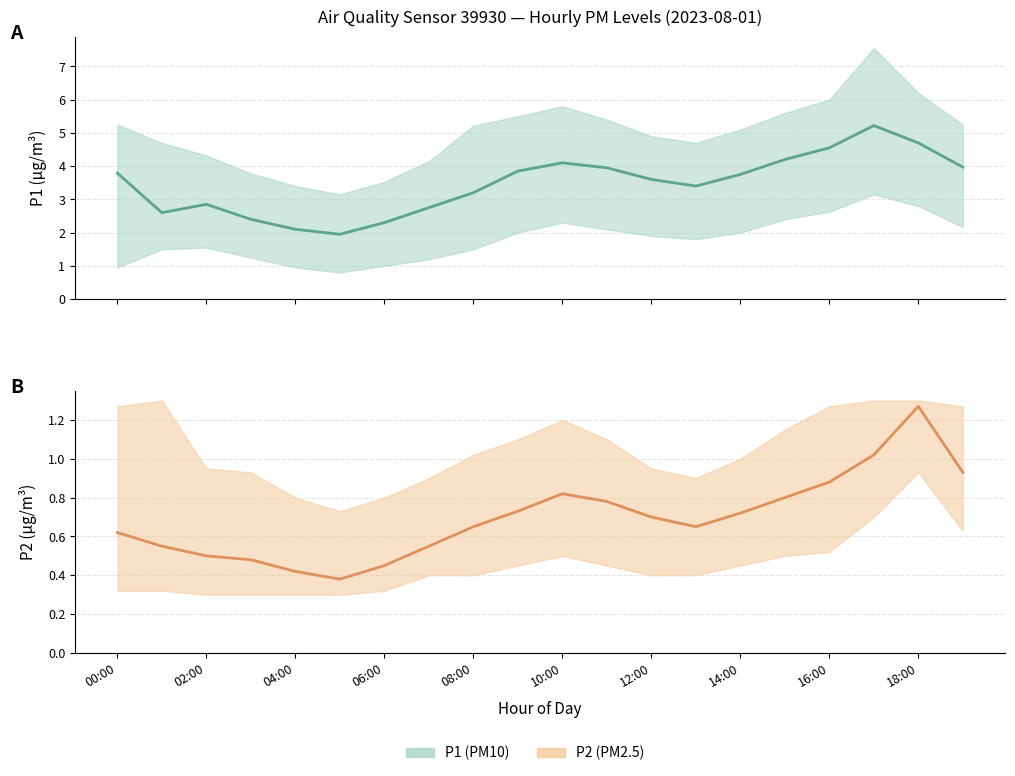

The value of P1_upper at 18:00 is 3.3. True or false?

False